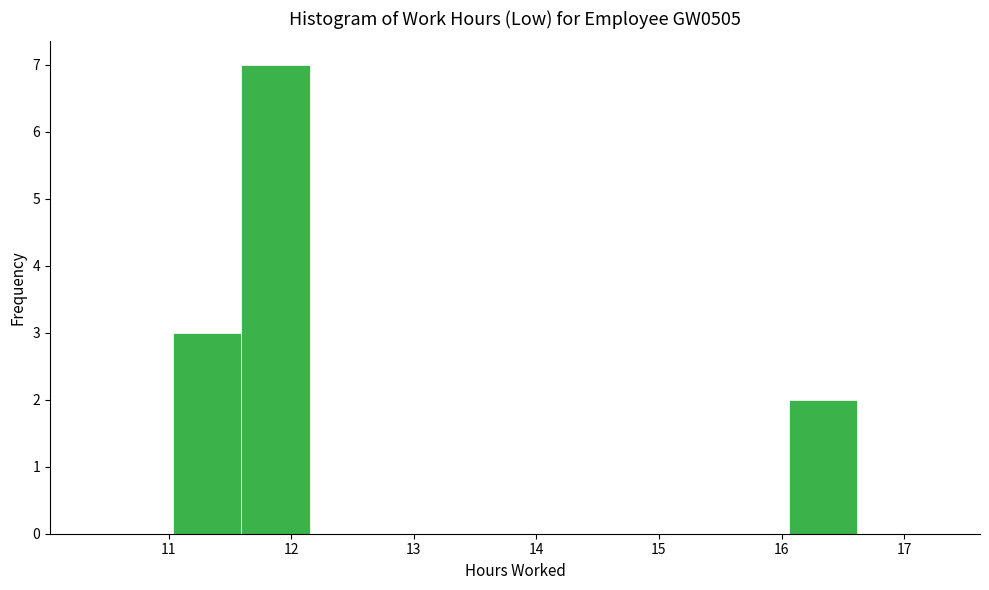

Reading left to right, list every bar in this chart as the range it spans on the x-axis followed by its height. Neither the bar edges nor the heights are printed on the chart, so give them approximately, as read against the axes.

11.0 to 11.6: 3
11.6 to 12.1: 7
12.1 to 12.7: 0
12.7 to 13.3: 0
13.3 to 13.8: 0
13.8 to 14.4: 0
14.4 to 14.9: 0
14.9 to 15.5: 0
15.5 to 16.1: 0
16.1 to 16.6: 2